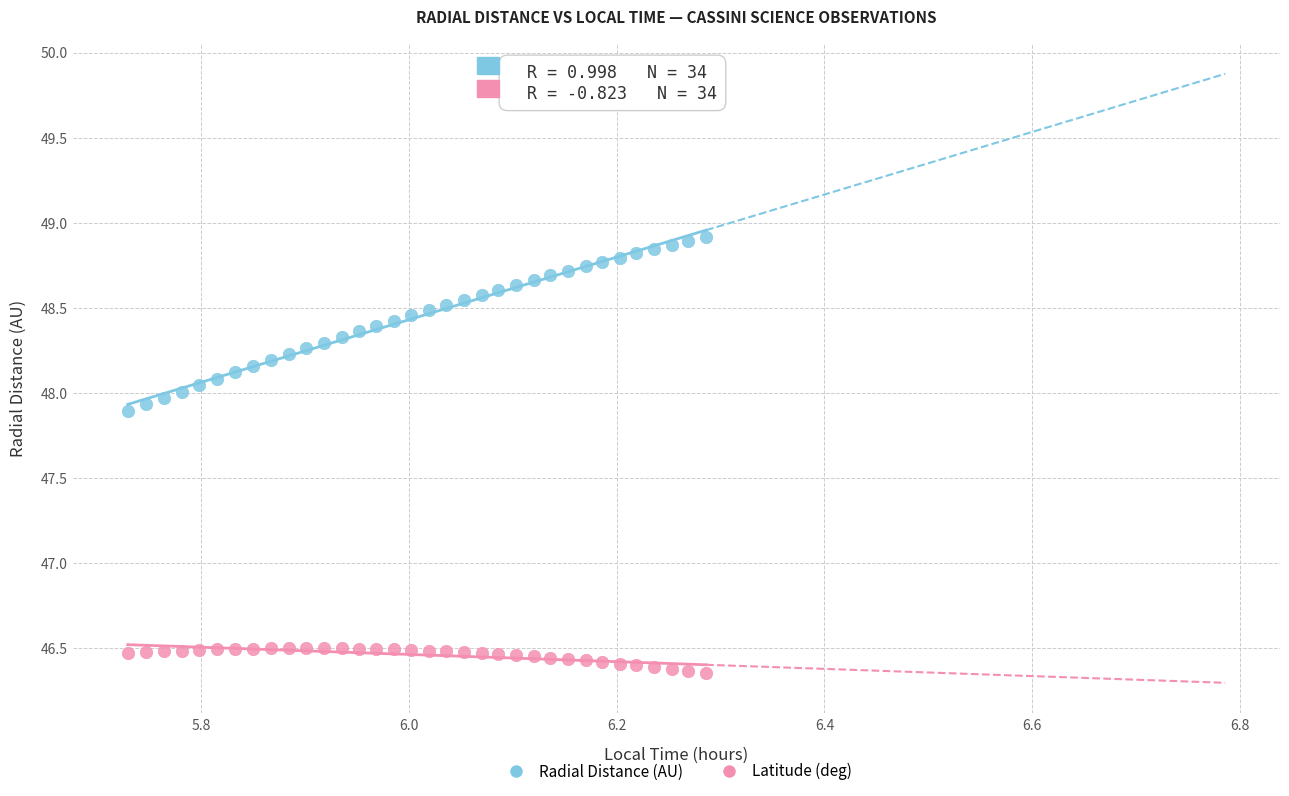

Which series contains the highest Y value?

Radial Distance (AU)